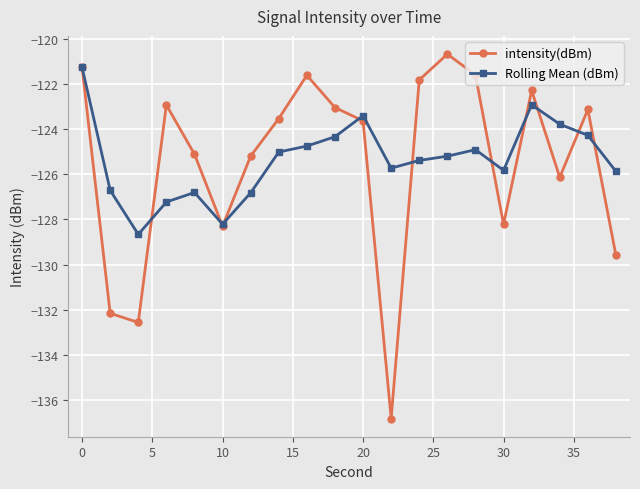

What is the maximum value for Rolling Mean (dBm)?

-121.3